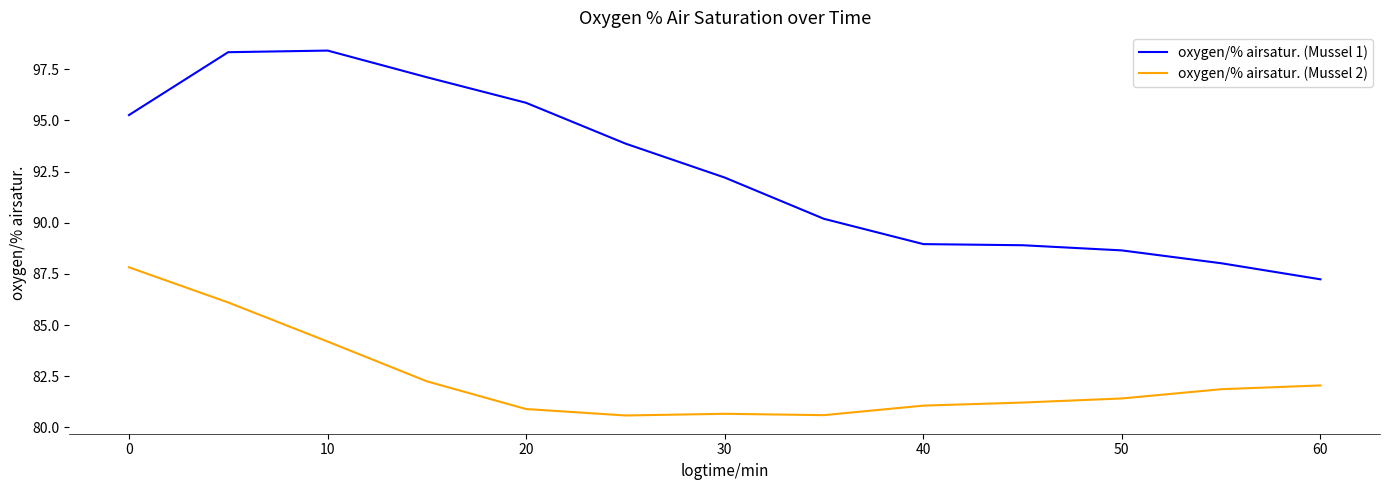

Rank the series by their average value, from highest to lowest.

oxygen/% airsatur. (Mussel 1), oxygen/% airsatur. (Mussel 2)